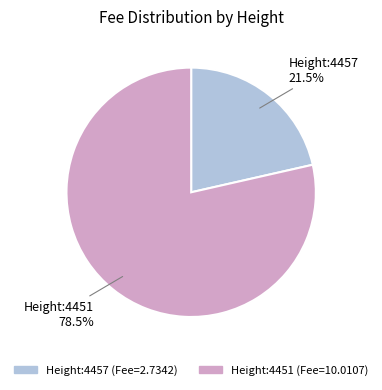

How many segments does this pie chart have?

2